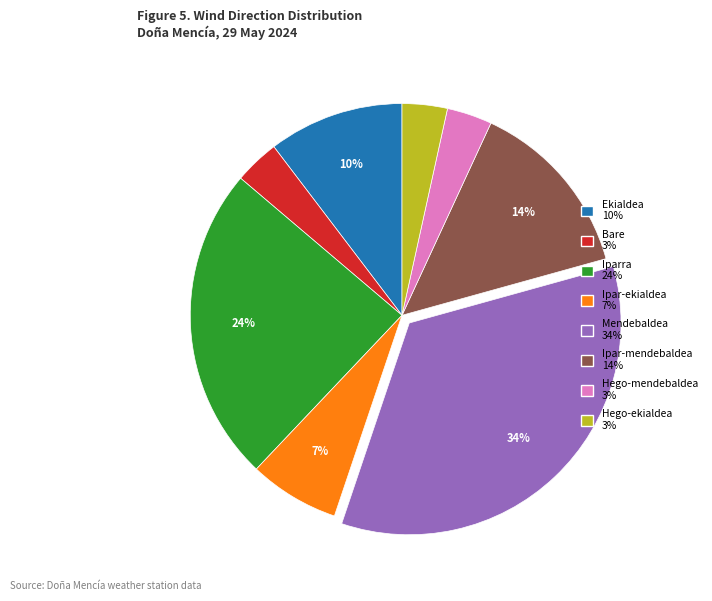

Which slice is the largest?

Mendebaldea